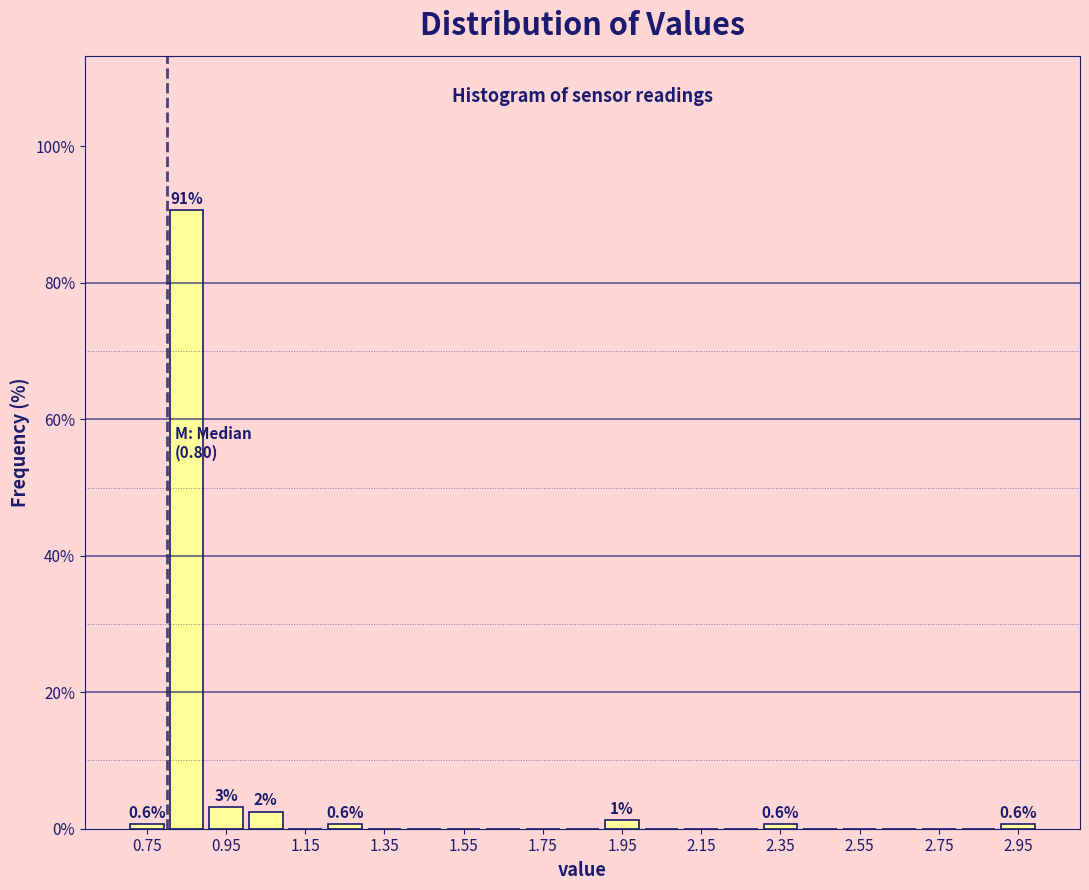

Which range on the x-axis has the tallest bar?

0.8 to 0.9